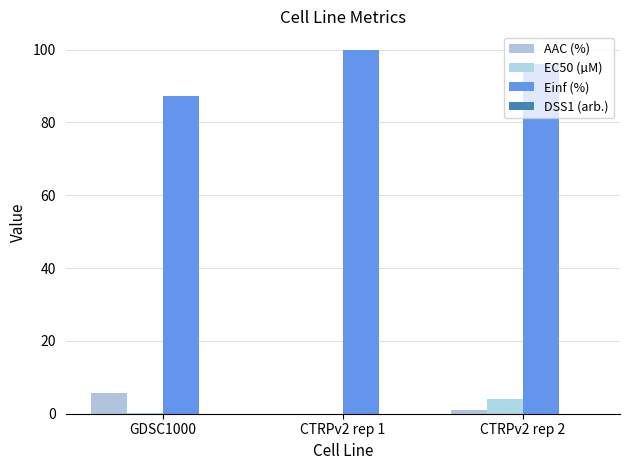

Which category has the highest value in the EC50 (µM) series?

CTRPv2 rep 2